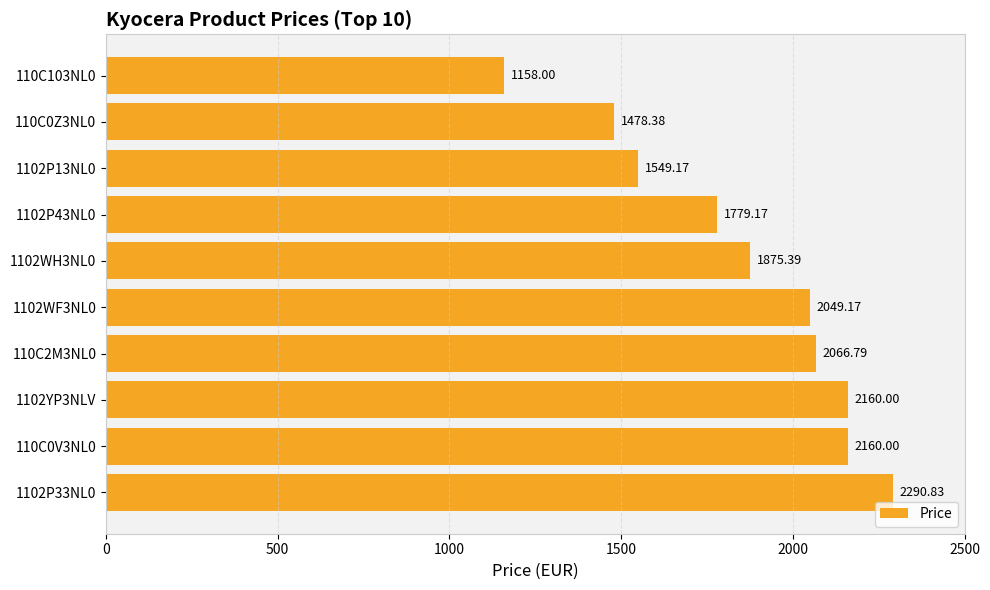

Where is the data nearest to the value 1724?

1102P43NL0